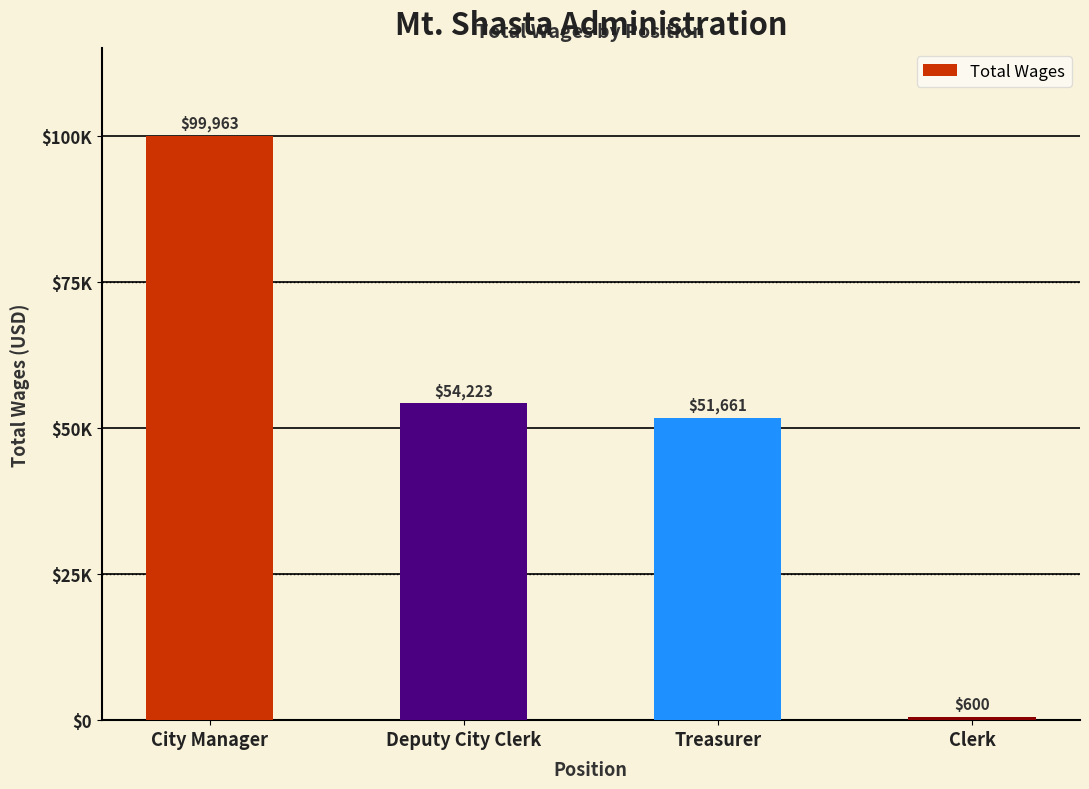

Are the bars horizontal?

No